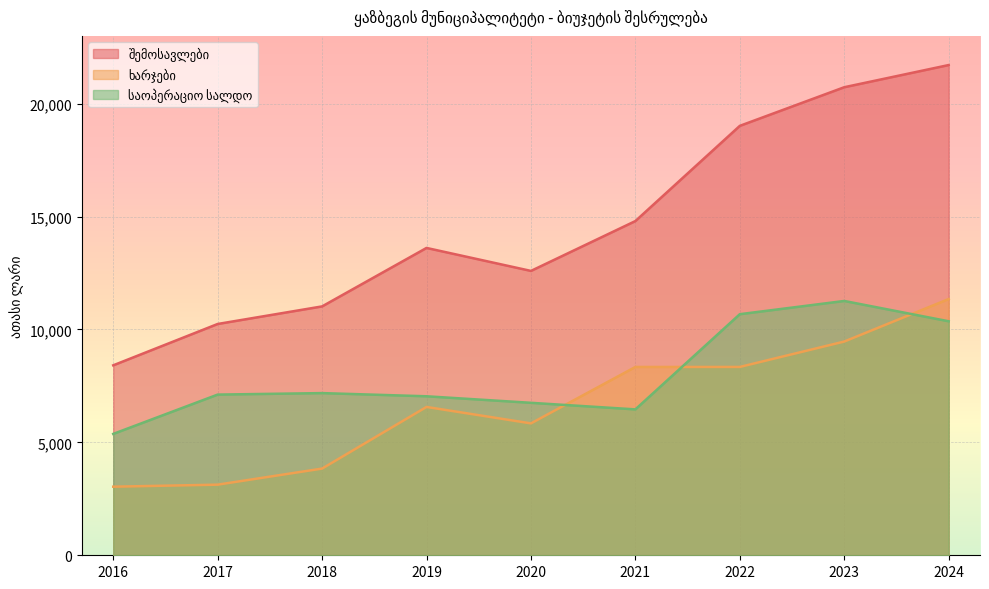

Where is საოპერაციო სალდო nearest to the value 8318?

2018